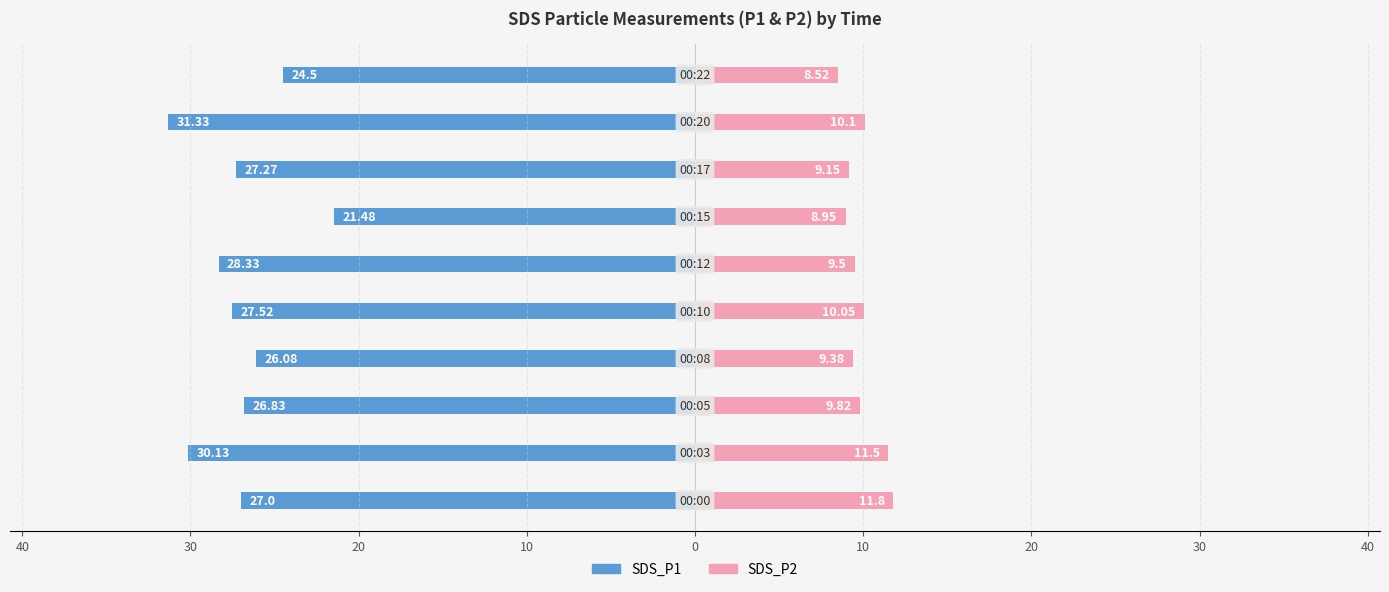

At how many categories does at least one series exceed -8?

10